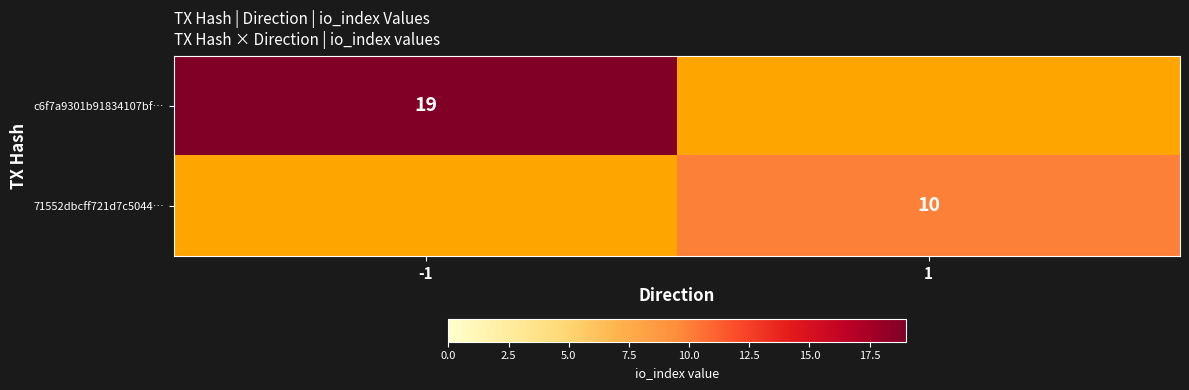

Is the value of 71552dbcff721d7c5044… at 1 greater than the value of c6f7a9301b91834107bf… at -1?

No